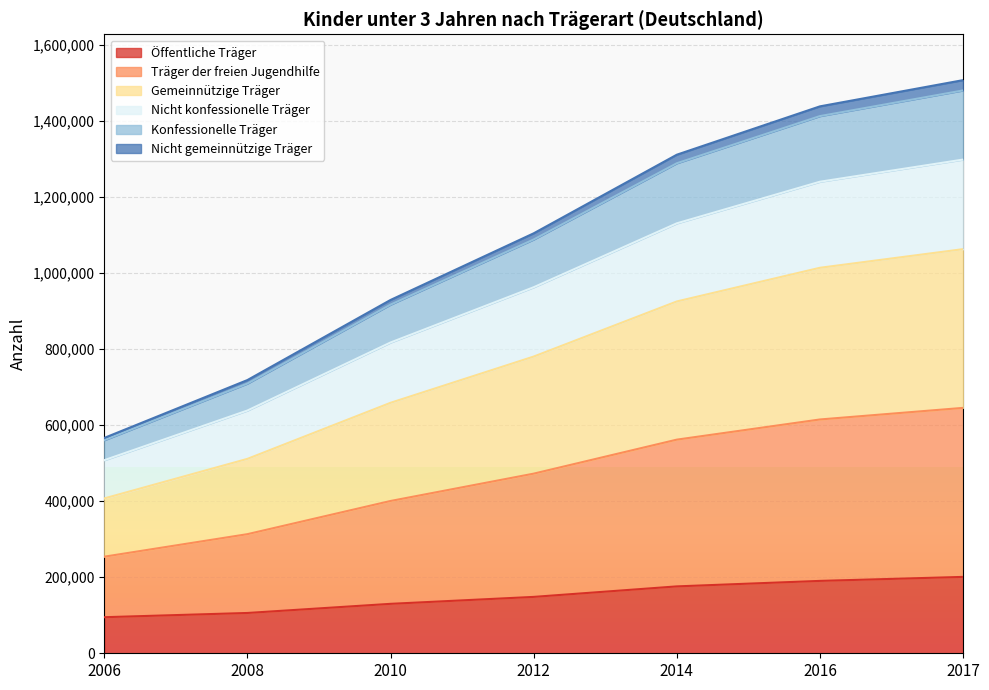

What is the highest value of the Öffentliche Träger series?

200785